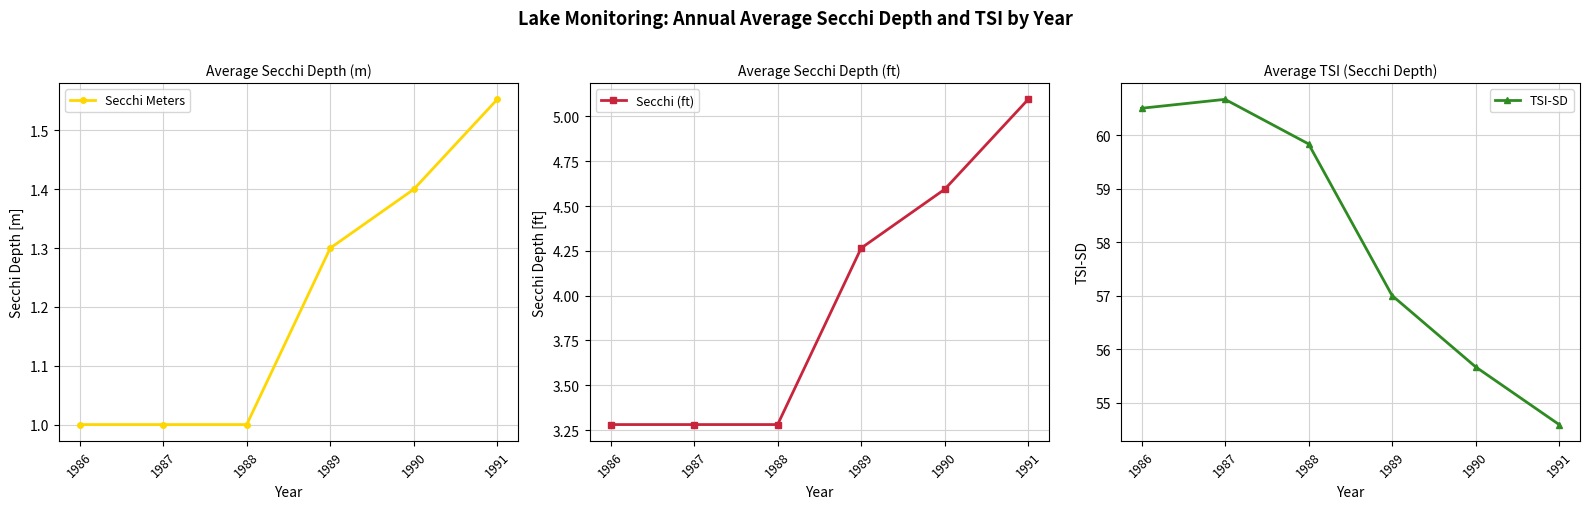

What is the value of the Secchi Meters point at the 2nd from the left?

1.0